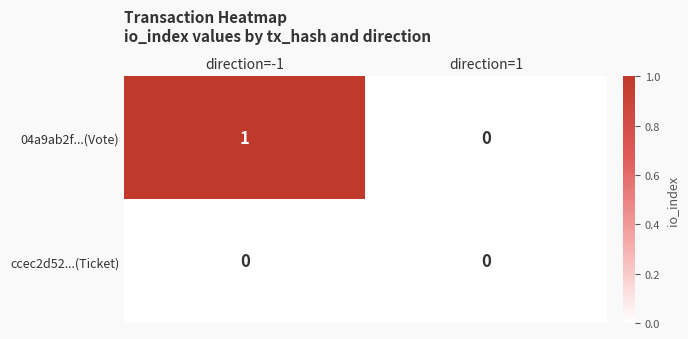

At which label is 04a9ab2f...(Vote) closest to 0?

direction=1